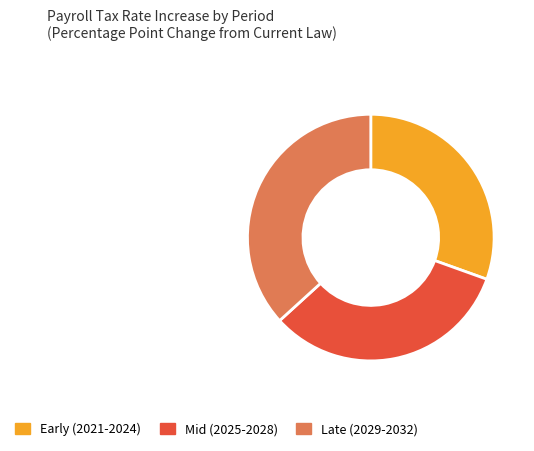

Does any single category account for the majority?

No